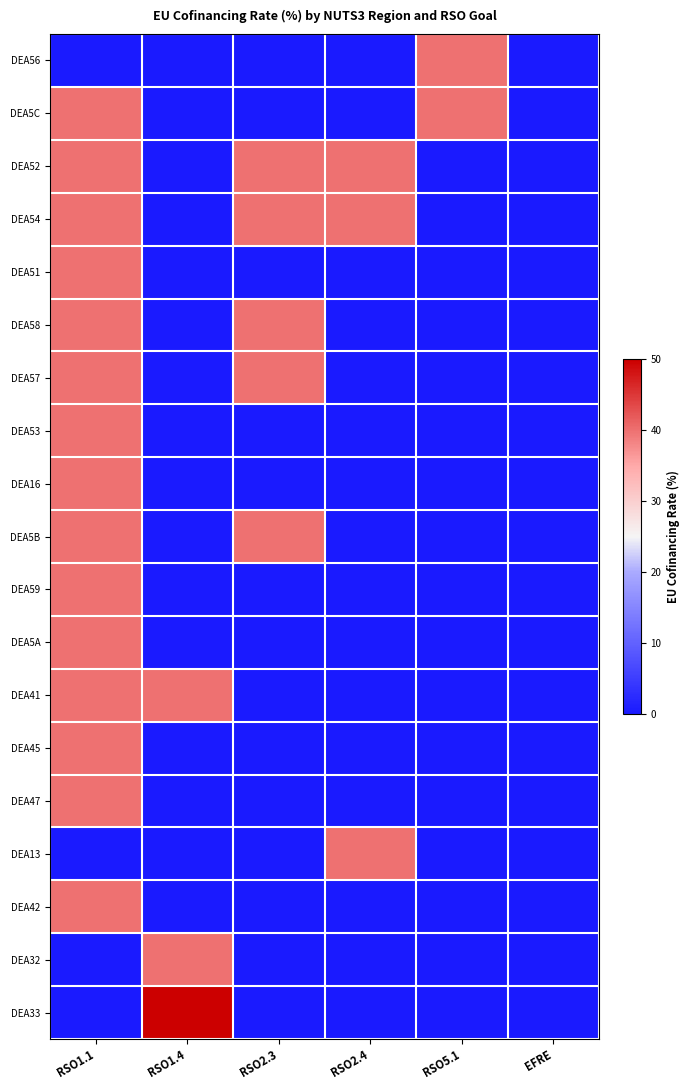

List the series in order of their peak value, highest first.

DEA33, DEA56, DEA5C, DEA52, DEA54, DEA51, DEA58, DEA57, DEA53, DEA16, DEA5B, DEA59, DEA5A, DEA41, DEA45, DEA47, DEA13, DEA42, DEA32